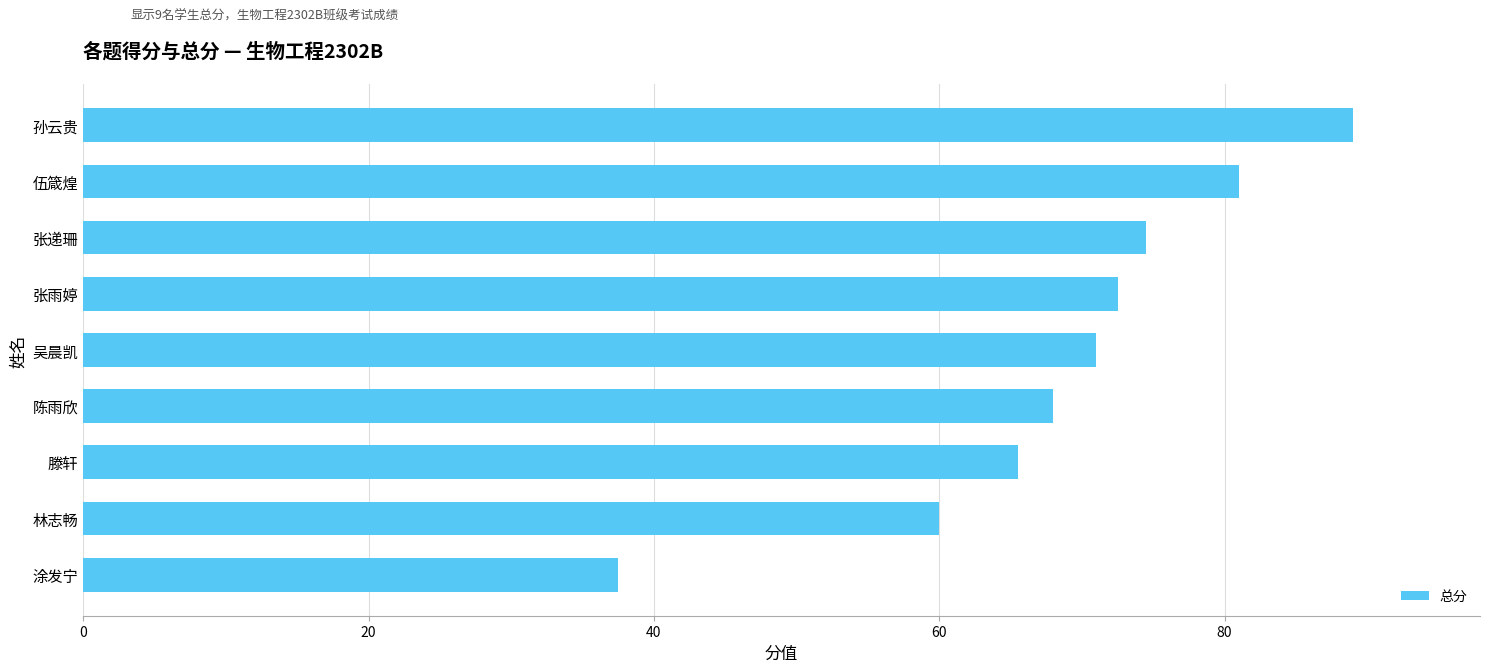

Are the bars horizontal?

Yes